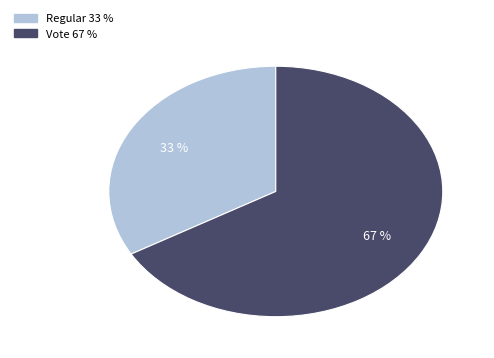

Is it true that Vote is 59% of the pie?

False